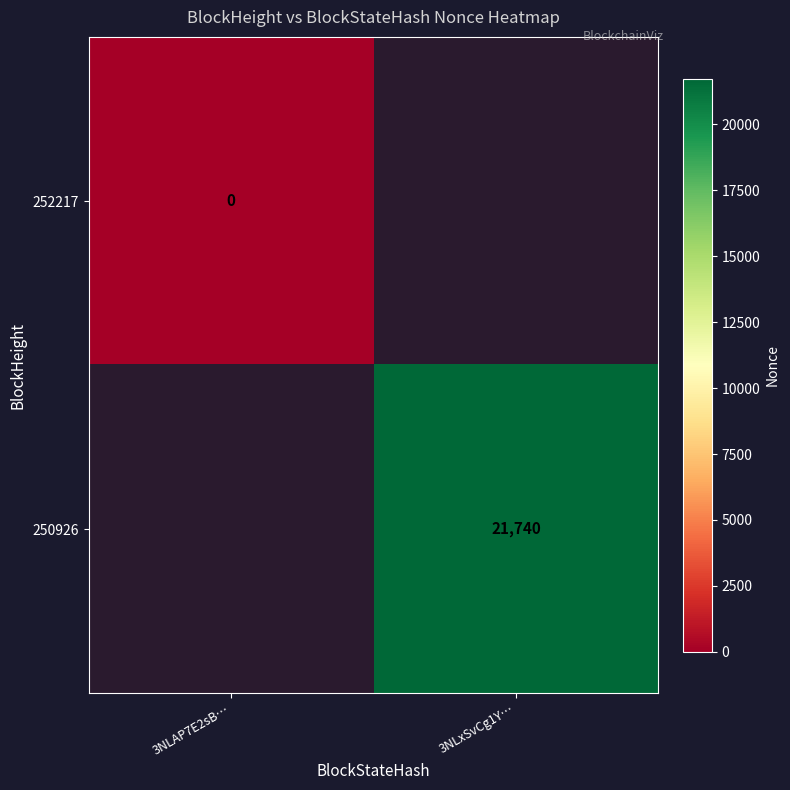

True or false: 250926 has a value of 28387 at 3NLxSvCg1Y….

False